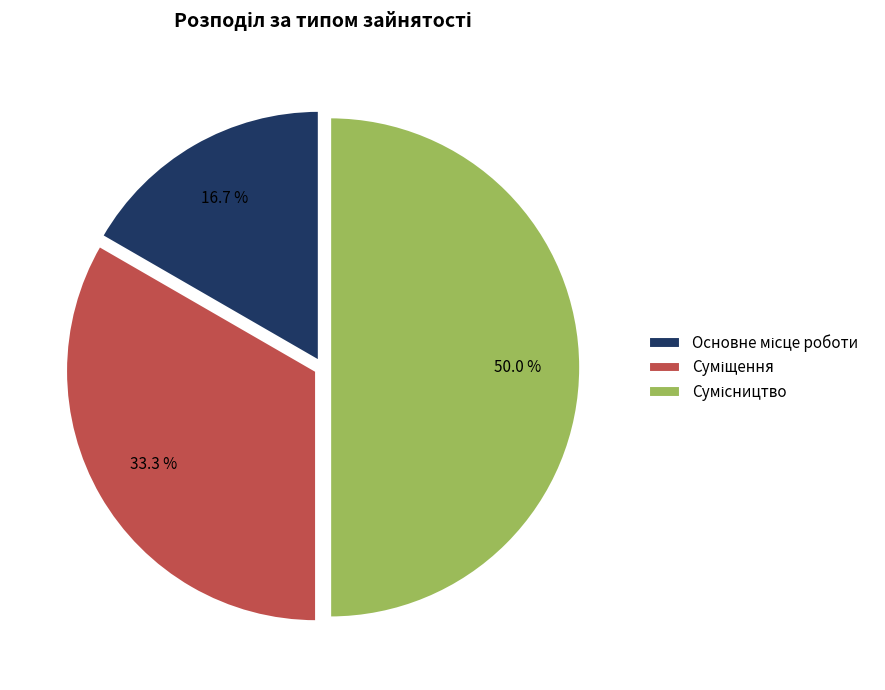

How many segments does this pie chart have?

3